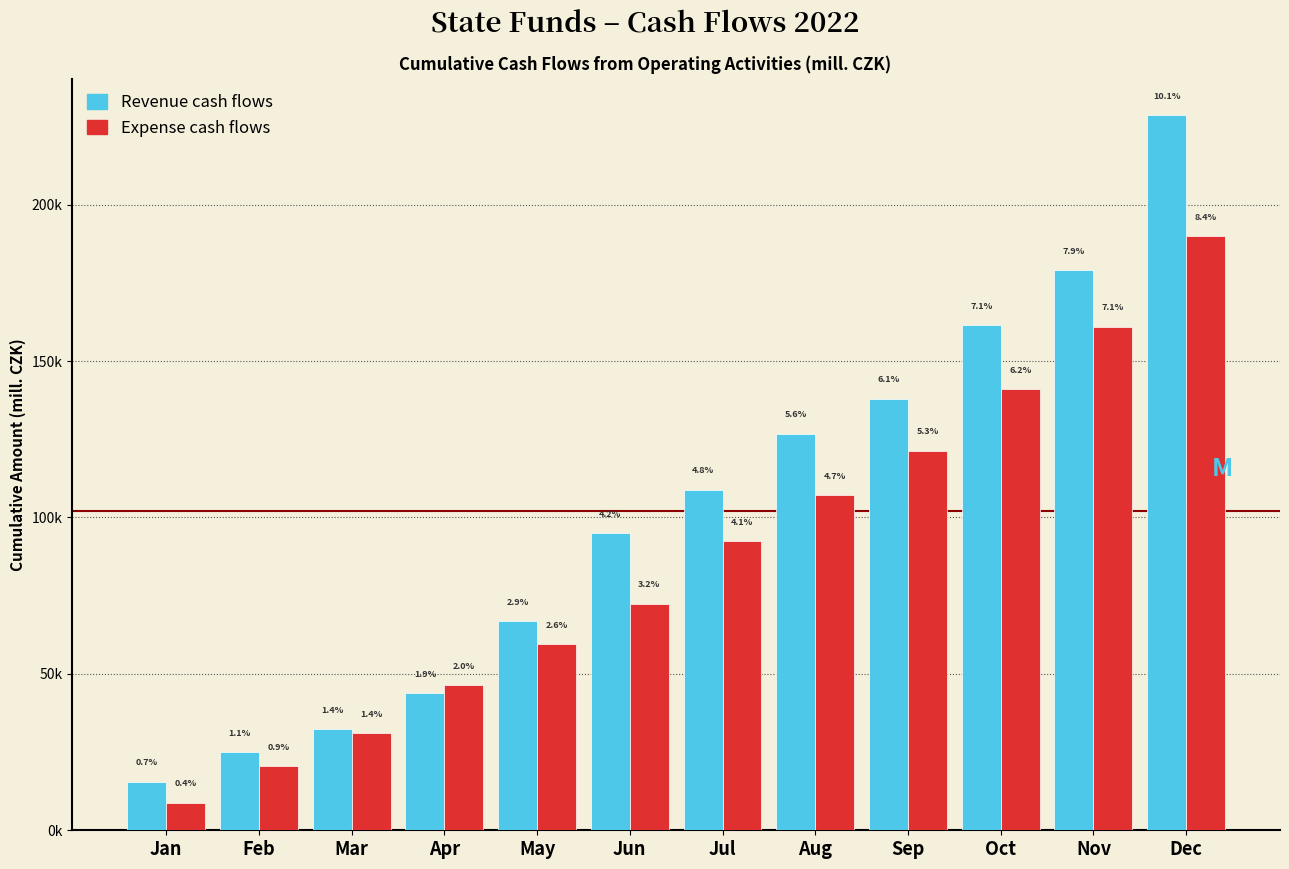

Are the bars grouped side by side (vs. stacked)?

Yes